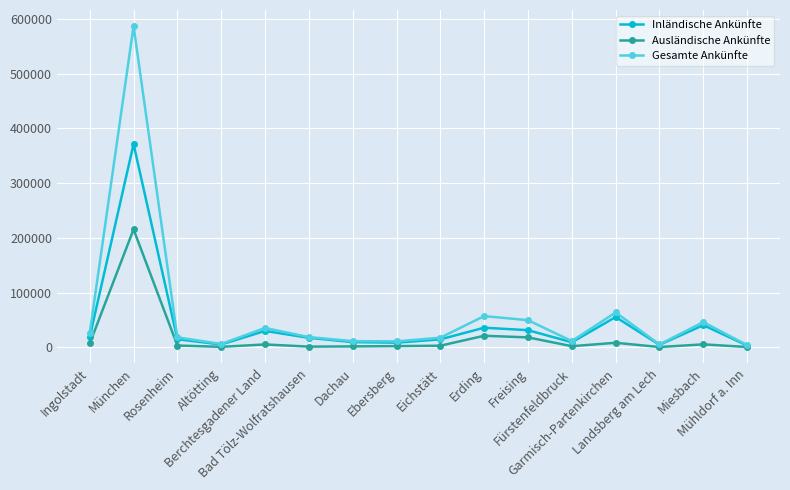

What is the sum of the Gesamte Ankünfte values at Rosenheim and Eichstätt?

36035